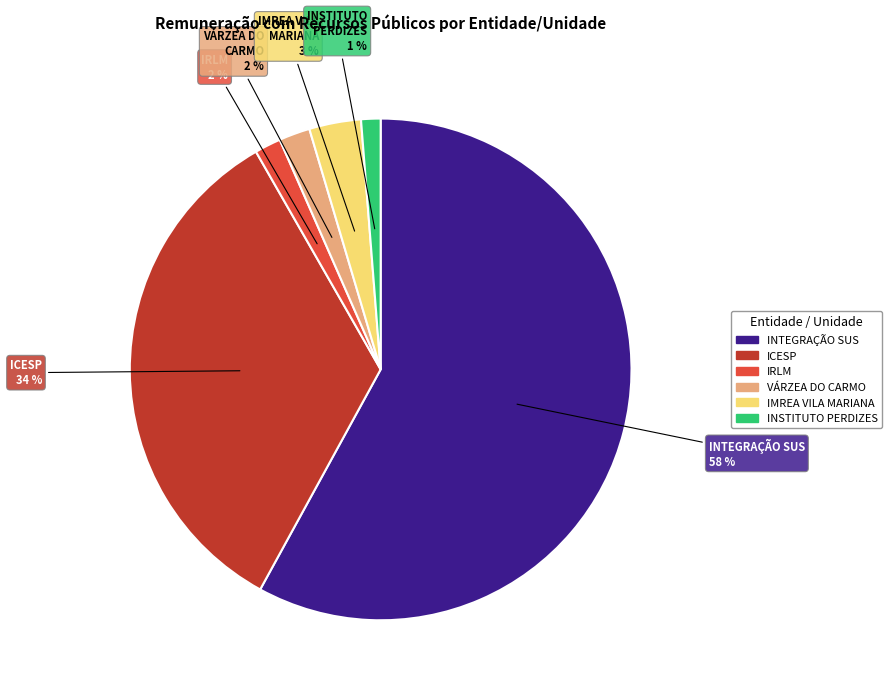

To the nearest percent, what is the average slice percentage?

17%